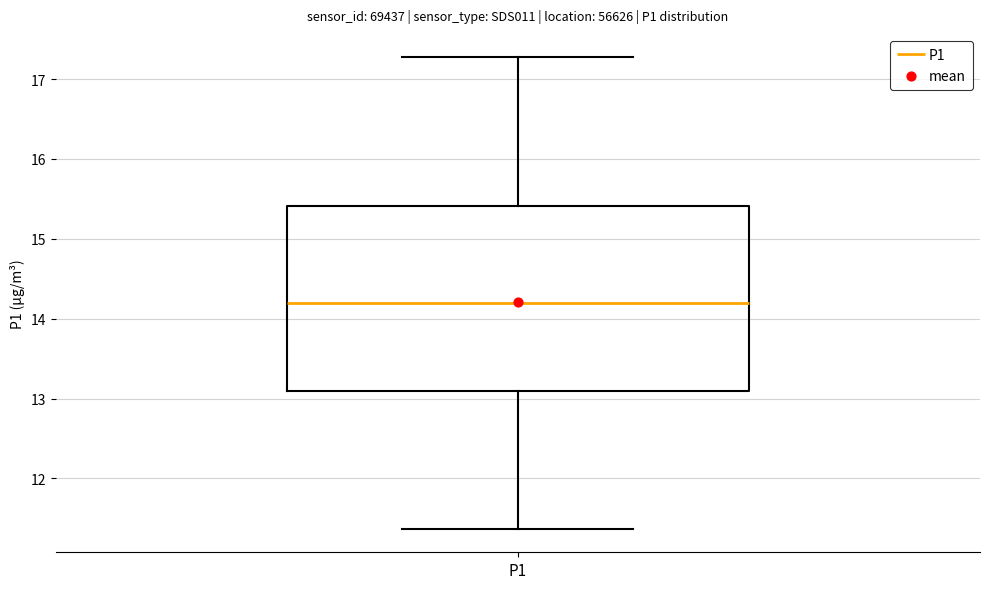

Where is the lower edge of the box for P1 on the y-axis? The values are not printed on the chart, so give them approximately, as read against the axis.

13.1